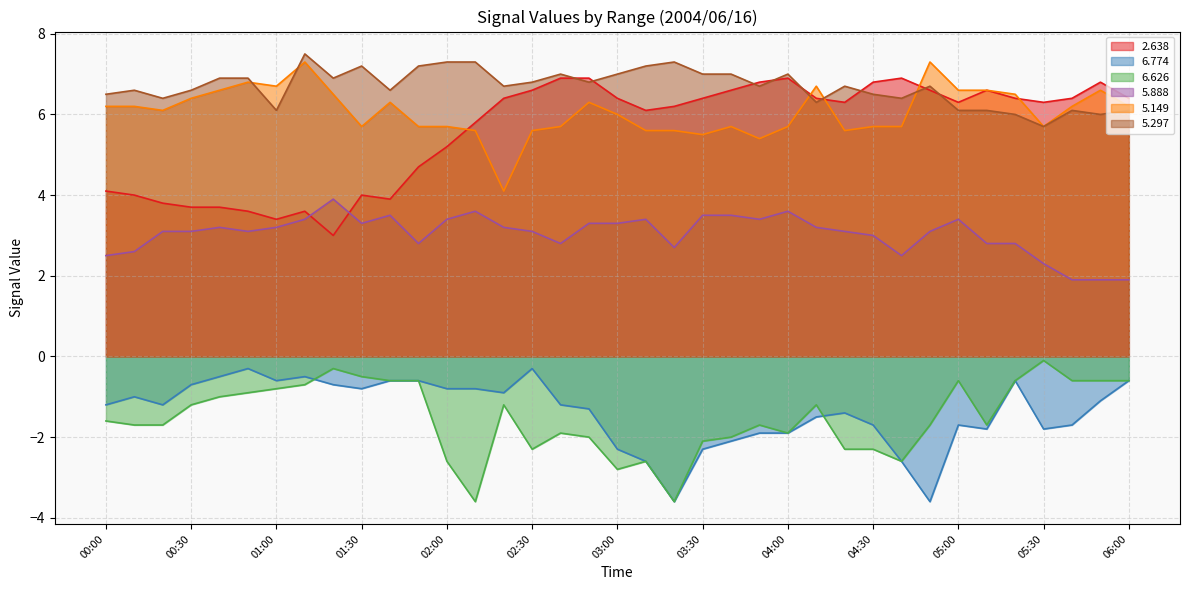

What is the difference between the highest and lowest values at 02:00?

9.9